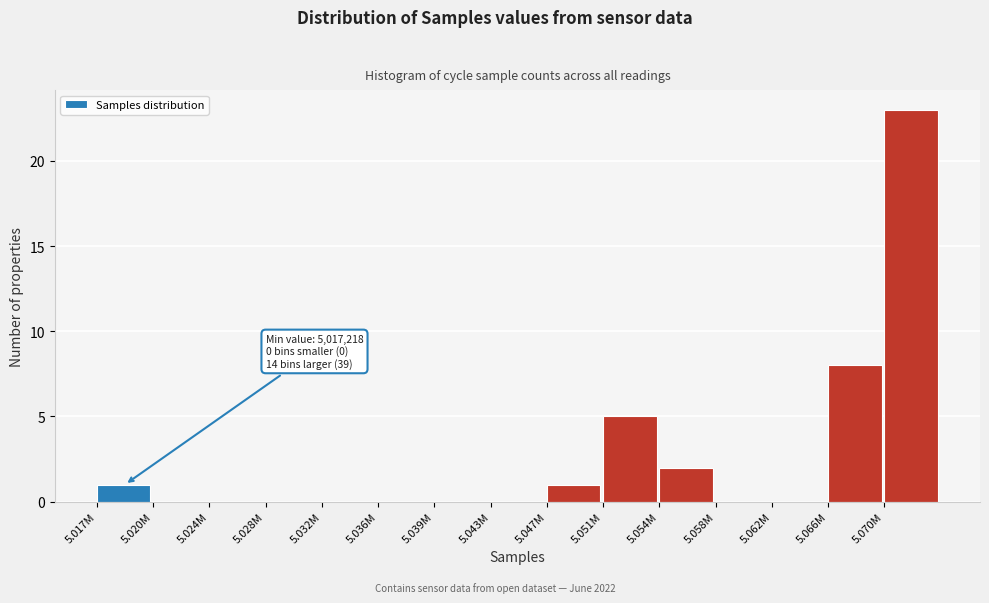

Reading left to right, extract all data points from this chart.

5.017M=1	5.020M=0	5.024M=0	5.028M=0	5.032M=0	5.036M=0	5.039M=0	5.043M=0	5.047M=1	5.051M=5	5.054M=2	5.058M=0	5.062M=0	5.066M=8	5.070M=23